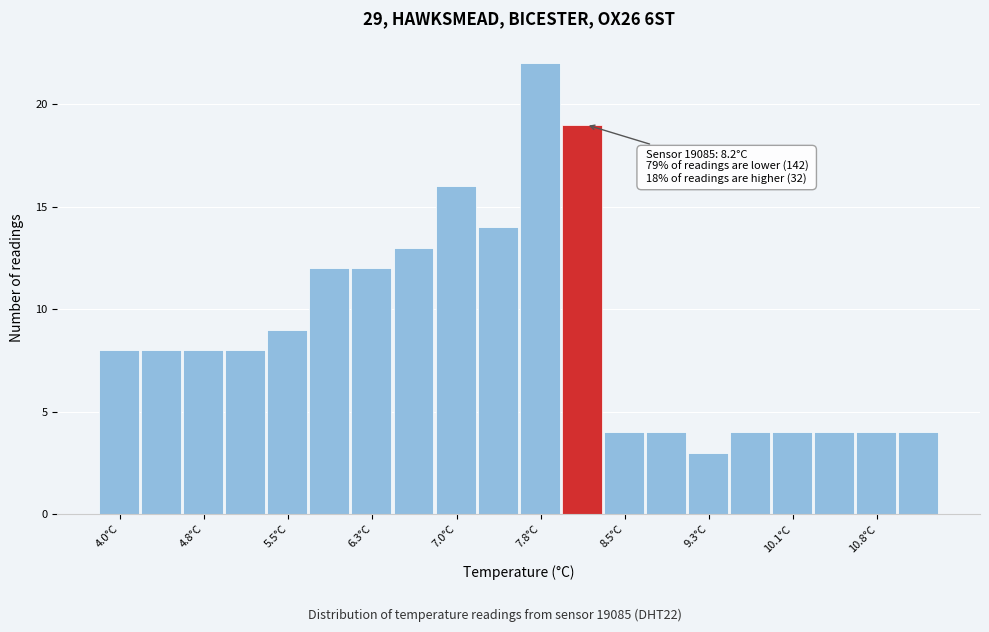

Read against the x-axis, roughly where is the centre of the tallest bar?

7.8